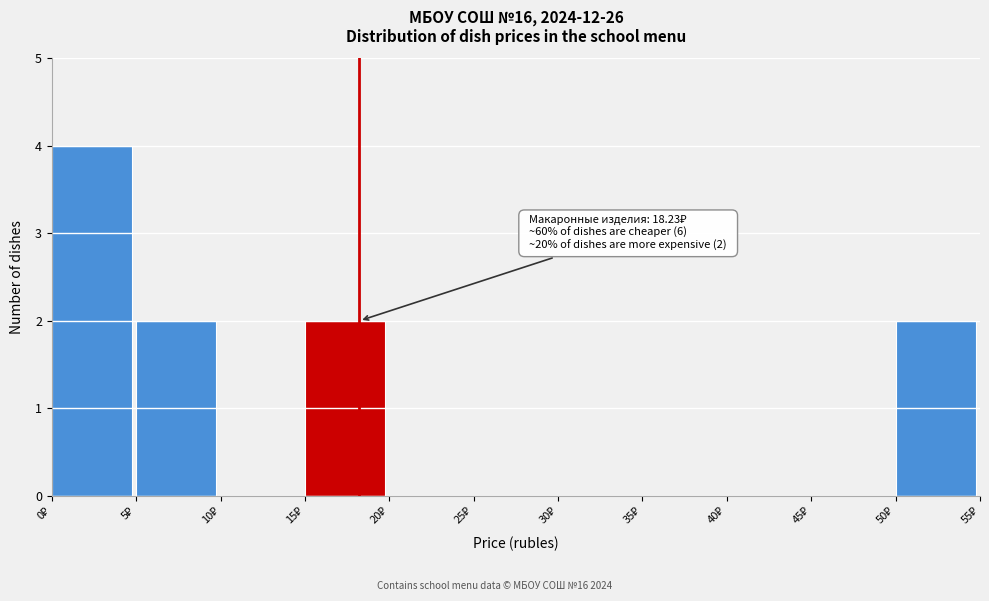

Which range on the x-axis has the tallest bar?

0 to 5